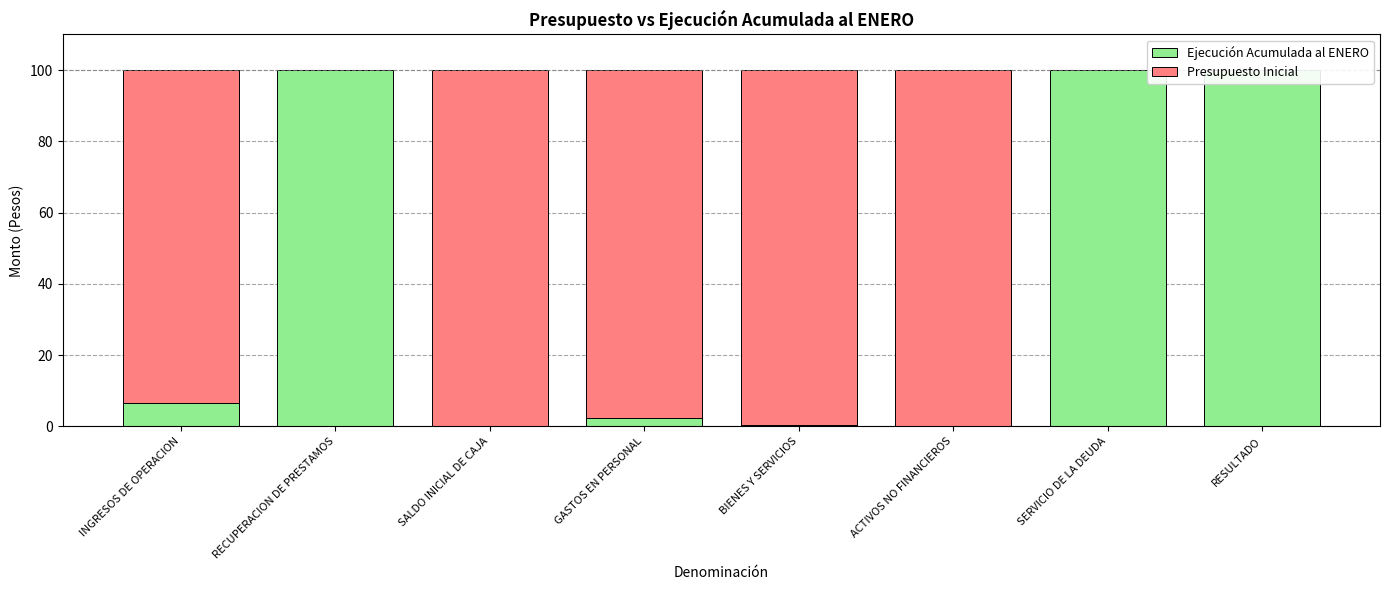

What are all the series names shown in the legend?

Ejecución Acumulada al ENERO, Presupuesto Inicial